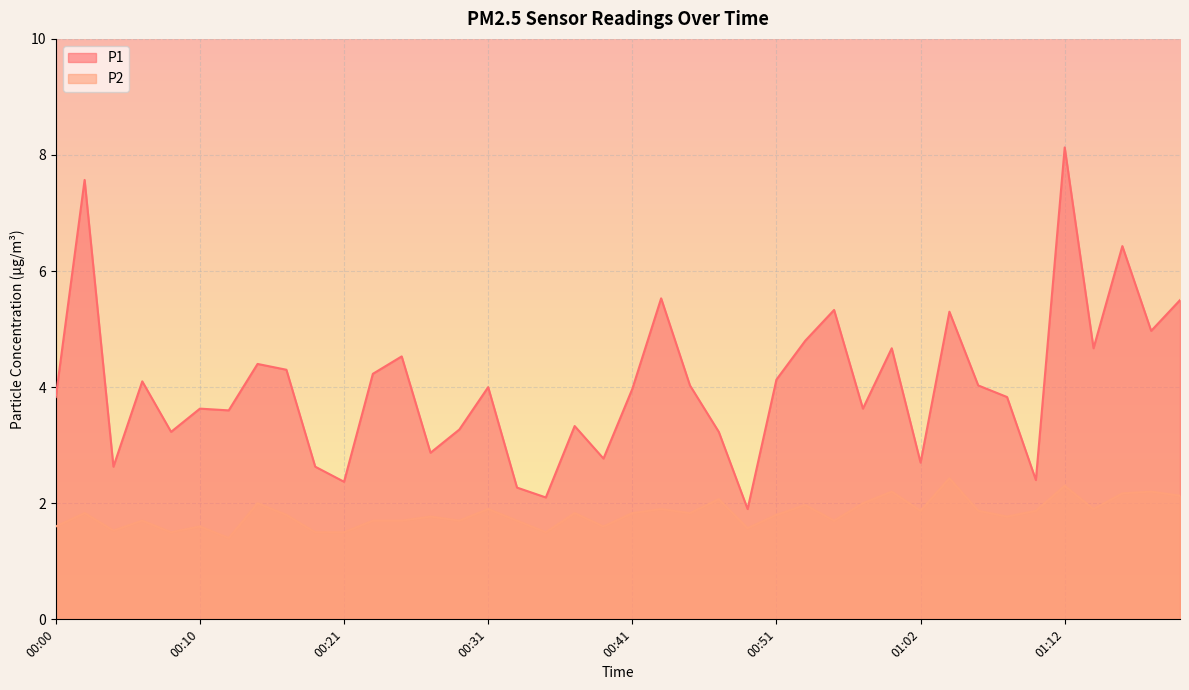

Reading right to left, list all the values displayed in this chart.

P1: 5.5	5.0	6.4	4.7	8.1	2.4	3.8	4.0	5.3	2.7	4.7	3.6	5.3	4.8	4.1	1.9	3.2	4.0	5.5	4.0	2.8	3.3	2.1	2.3	4.0	3.3	2.9	4.5	4.2	2.4	2.6	4.3	4.4	3.6	3.6	3.2	4.1	2.6	7.6	3.8
P2: 2.1	2.2	2.2	1.9	2.3	1.9	1.8	1.9	2.4	1.9	2.2	2.0	1.7	2.0	1.8	1.6	2.1	1.8	1.9	1.8	1.6	1.8	1.5	1.7	1.9	1.7	1.8	1.7	1.7	1.5	1.5	1.8	2.0	1.4	1.6	1.5	1.7	1.5	1.8	1.6